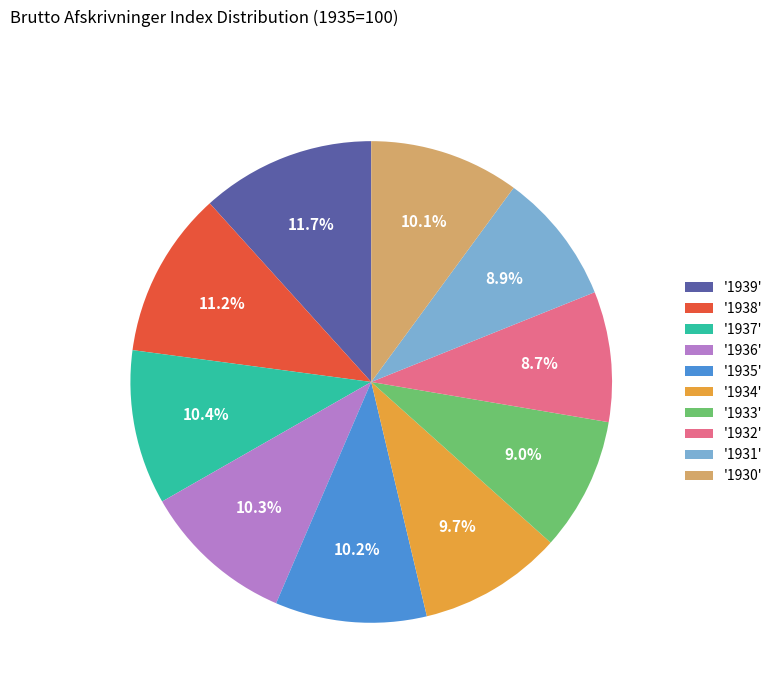

Is there a majority slice in this chart?

No